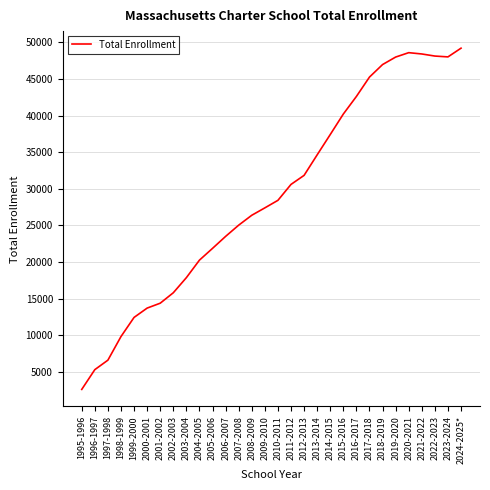

Is it true that the value at 2021-2022 is 14359?

False